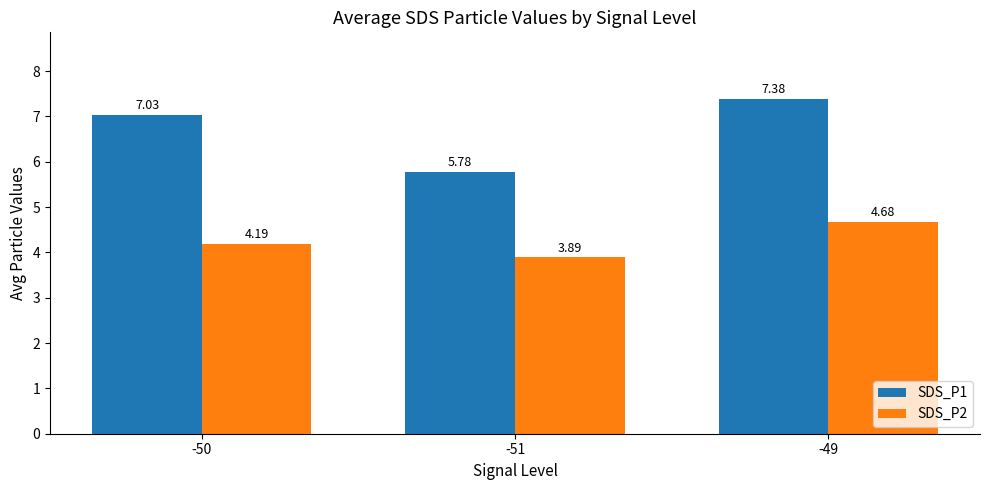

Reading right to left, list all the values displayed in this chart.

SDS_P1: -49=7.4	-51=5.8	-50=7.0
SDS_P2: -49=4.7	-51=3.9	-50=4.2